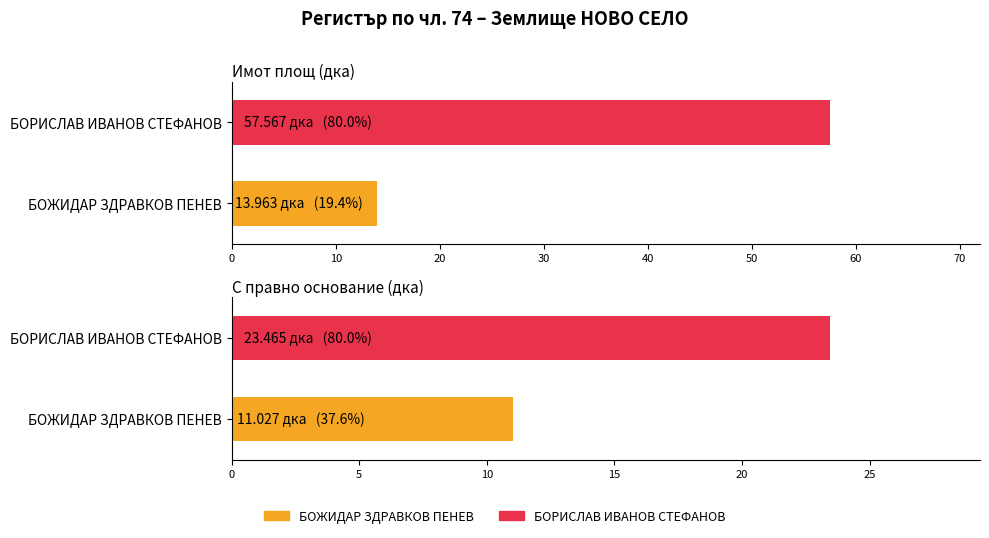

Which has a higher value, 5 or 2?

5